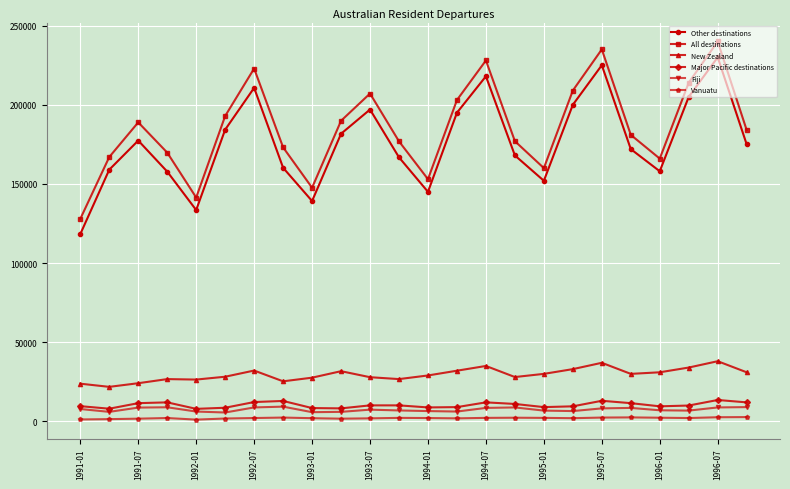

True or false: All destinations and New Zealand cross at least once.

False